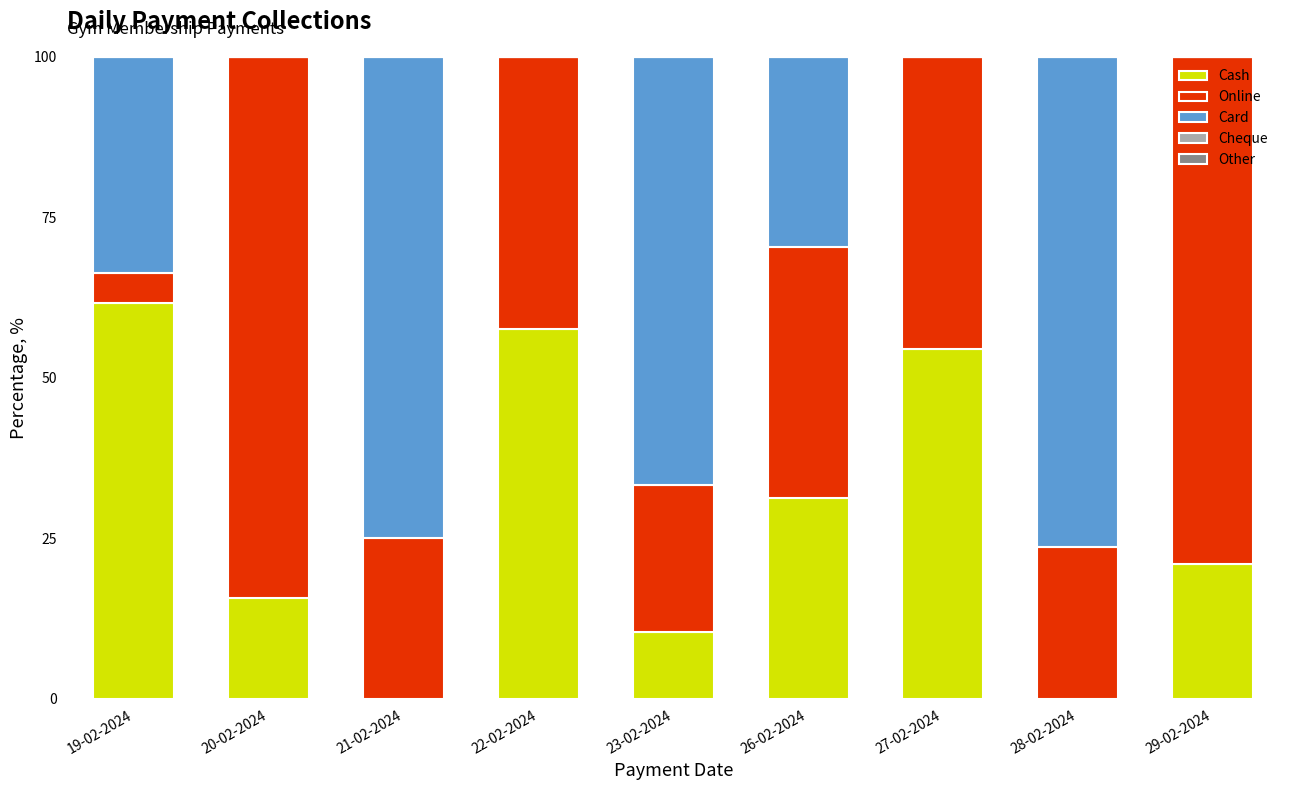

True or false: Cash has a value of 96.9 at 19-02-2024.

False